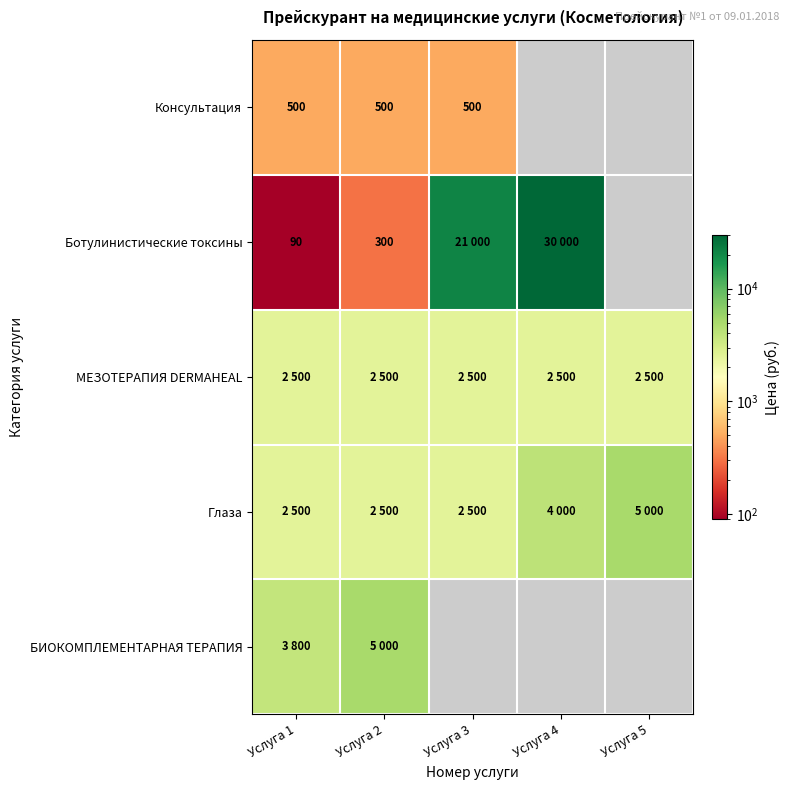

Which series has the widest spread of values?

Ботулинистические токсины